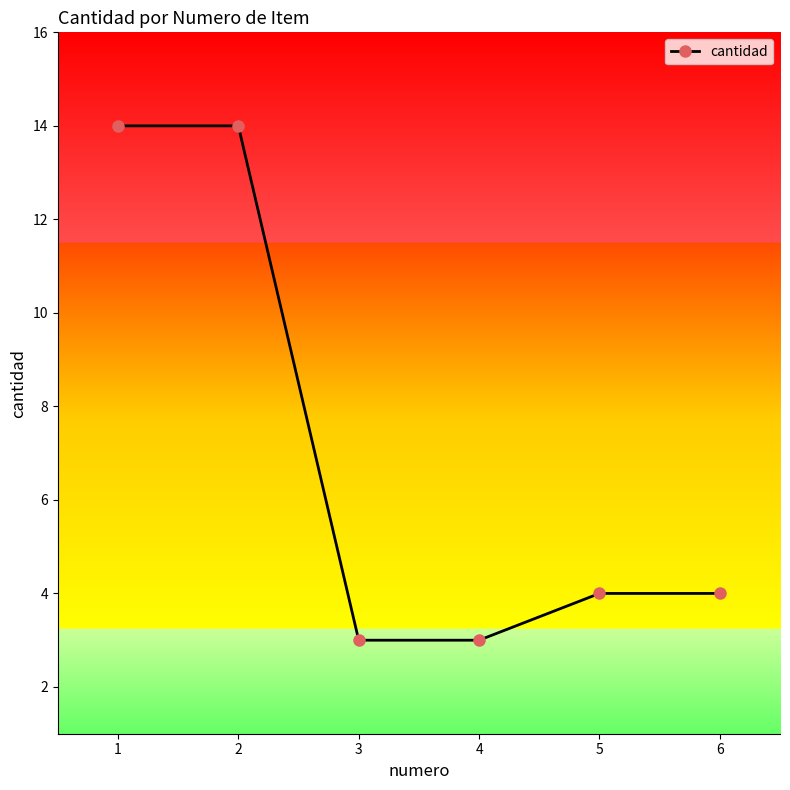

At which label does the data first exceed 4?

1